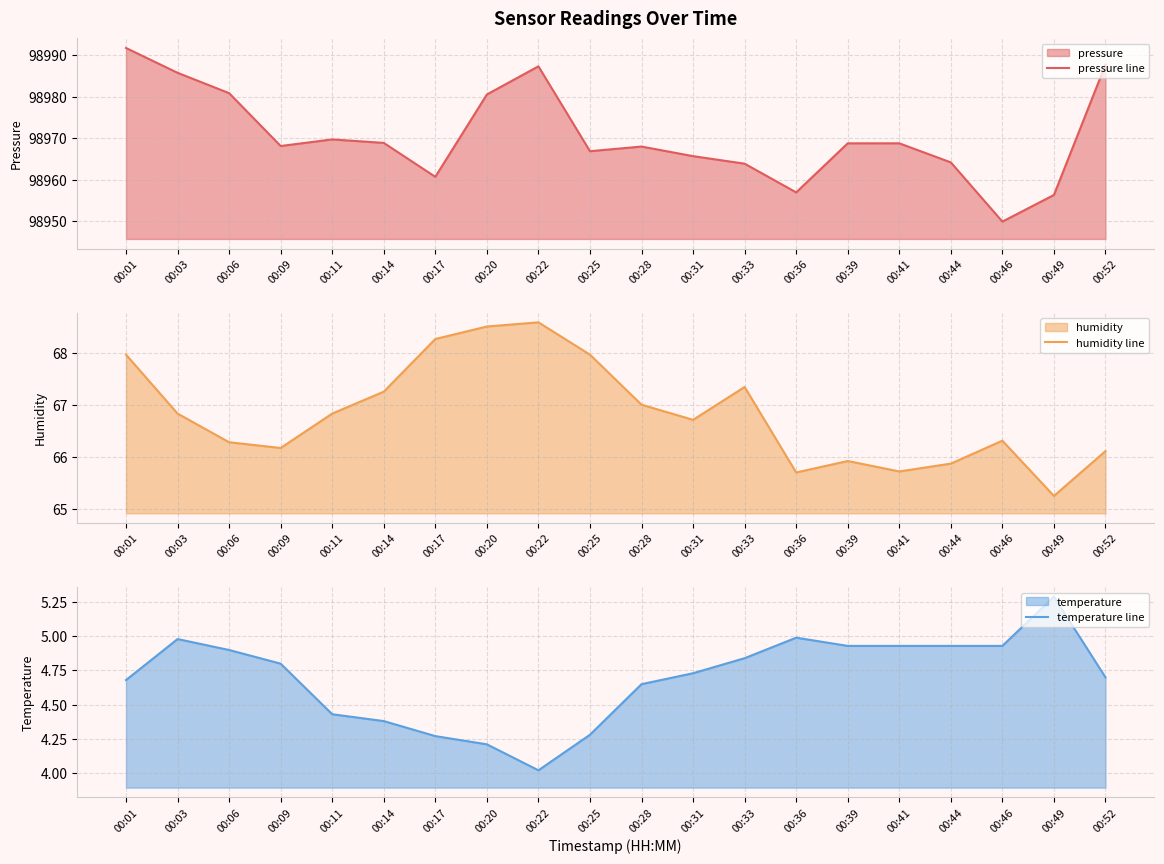

Read the humidity line value at 00:14.

67.2